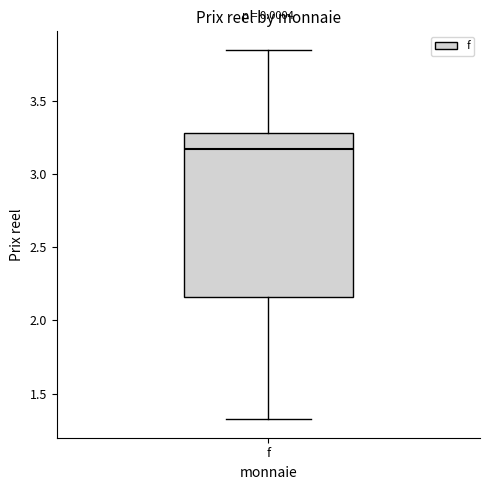

Where does the upper whisker of the box for f end on the y-axis? The values are not printed on the chart, so give them approximately, as read against the axis.

3.85